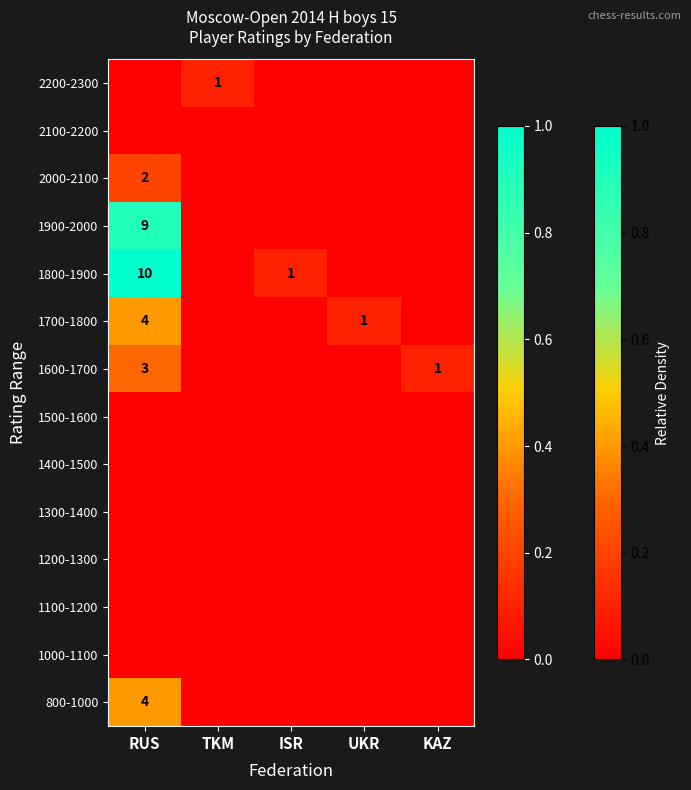

Count the 1600-1700 values in the range 0 to 1.

5